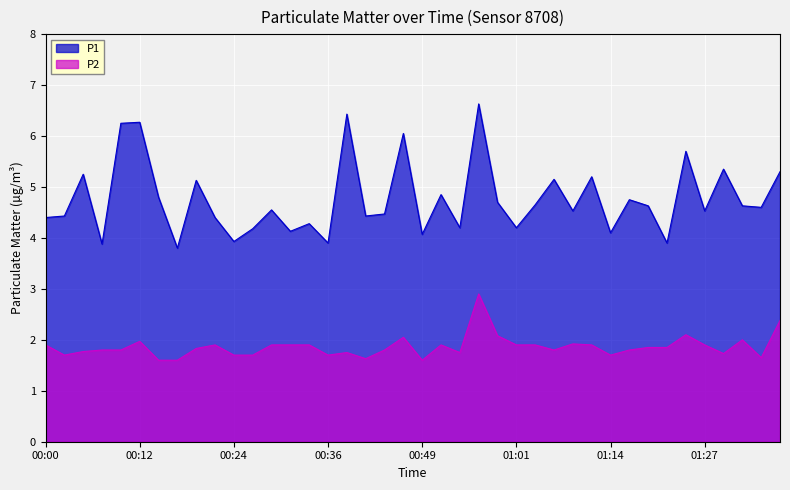

What are all the series names shown in the legend?

P1, P2